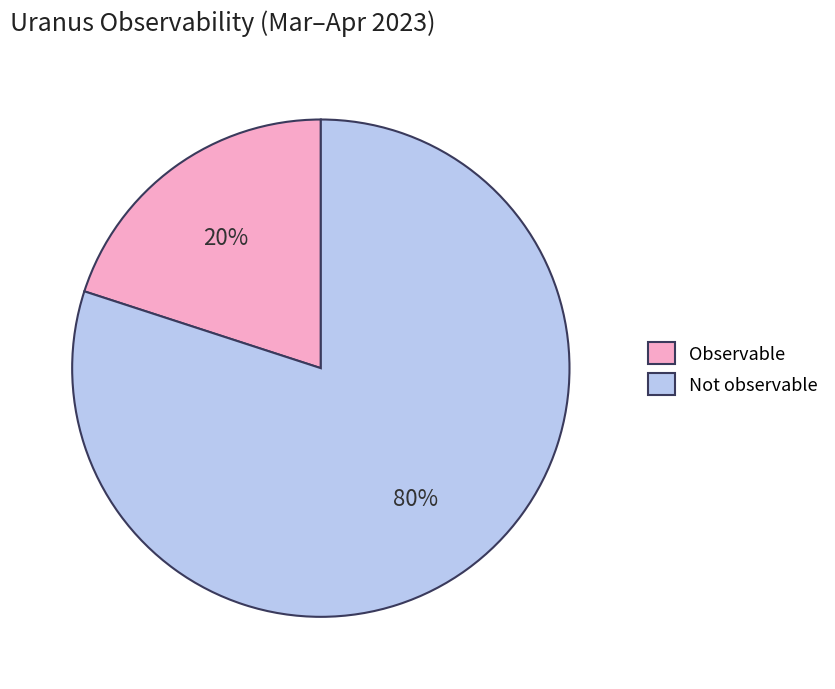

Is Observable the majority of the pie?

No